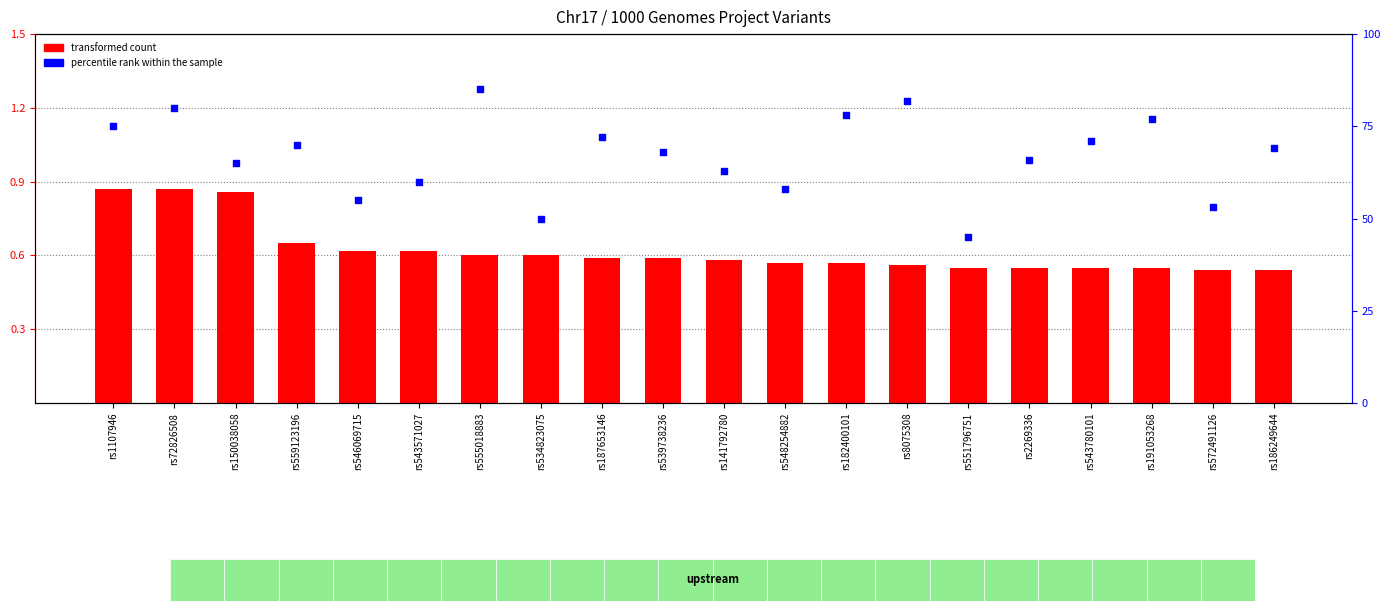

Which series reaches the maximum Y coordinate?

percentile rank within the sample